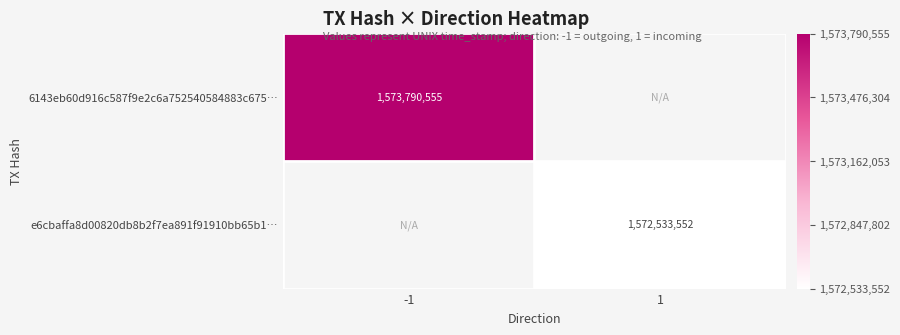

How many series are shown in this chart?

2